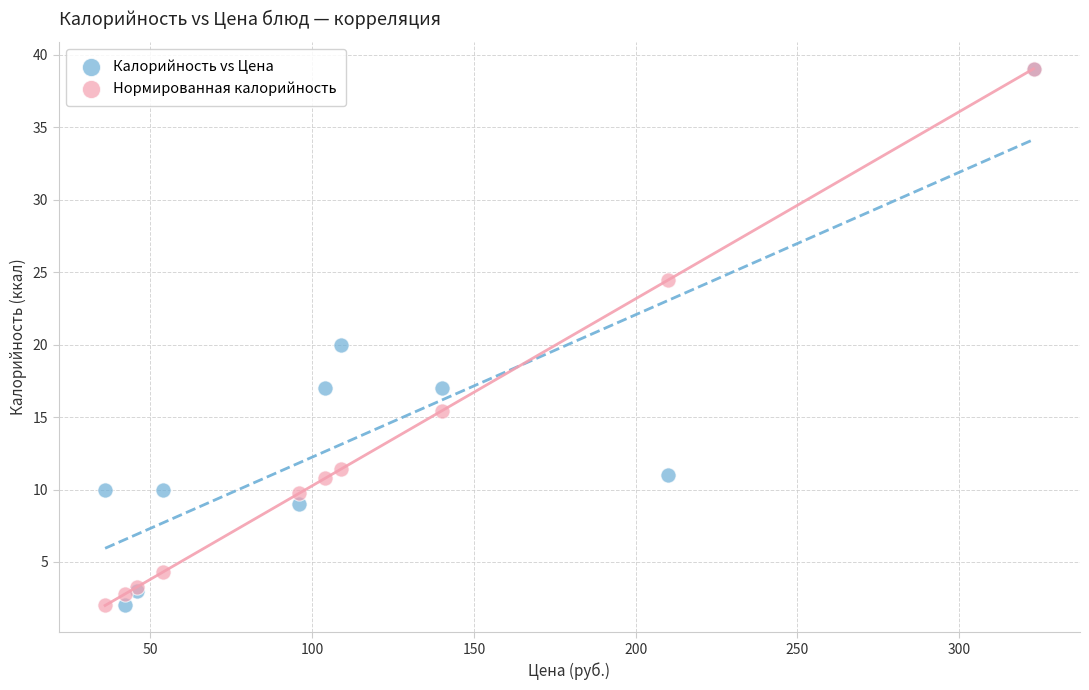

What are all the series names shown in the legend?

Калорийность vs Цена, Нормированная калорийность